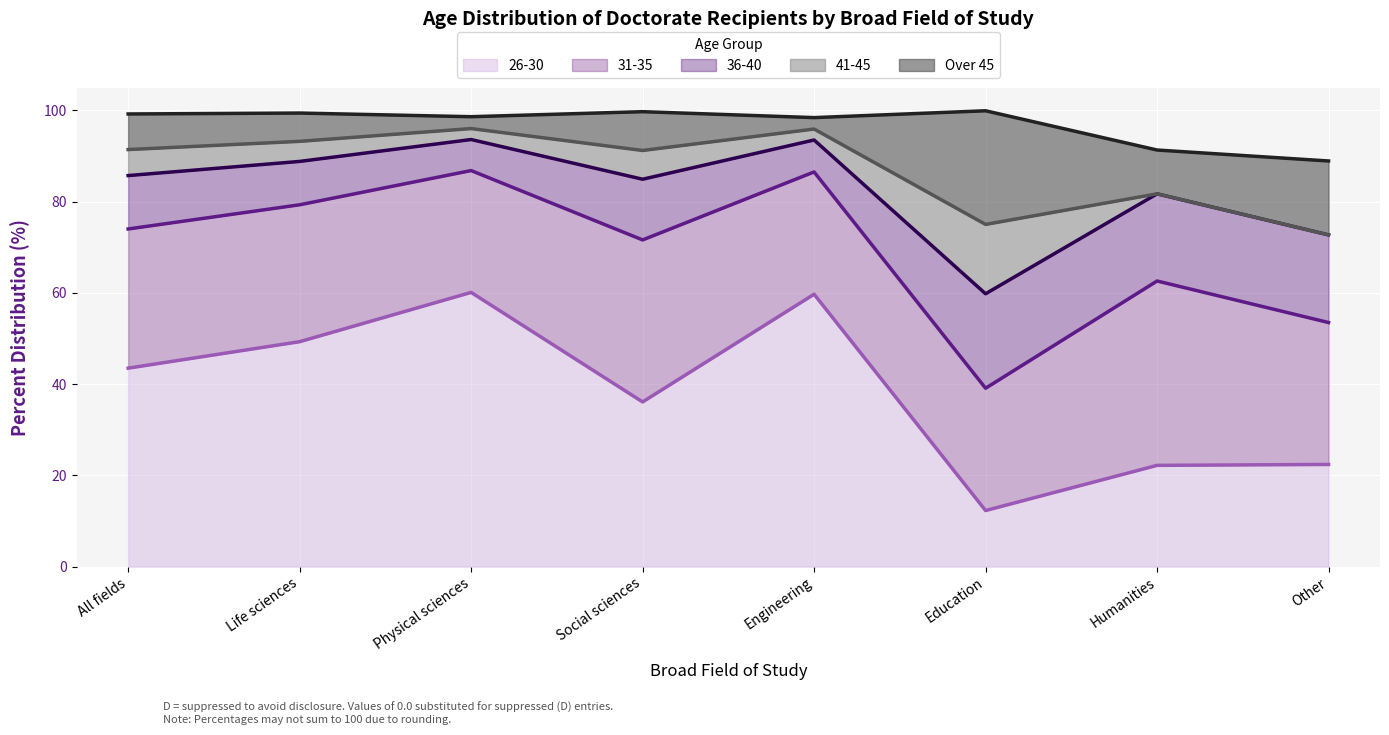

True or false: 31-35 has more than 2 interior local peaks.

False